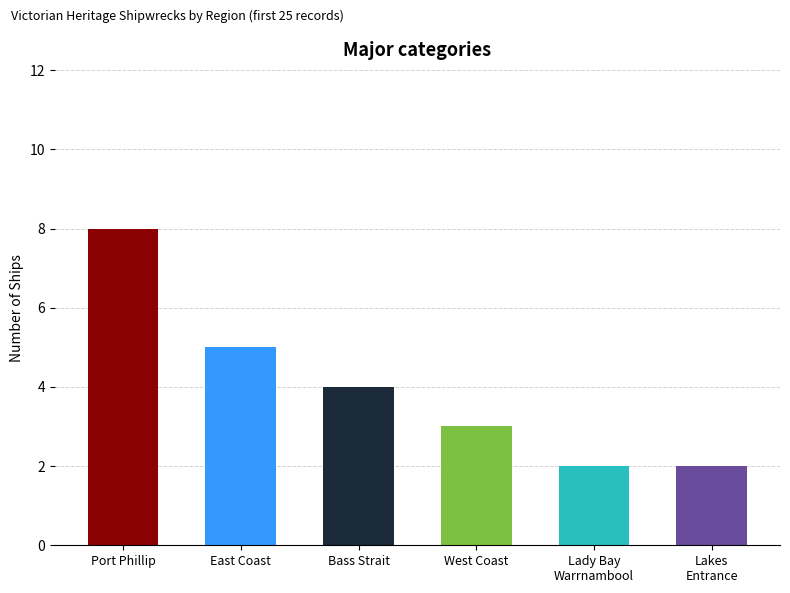

How many series are shown in this chart?

1